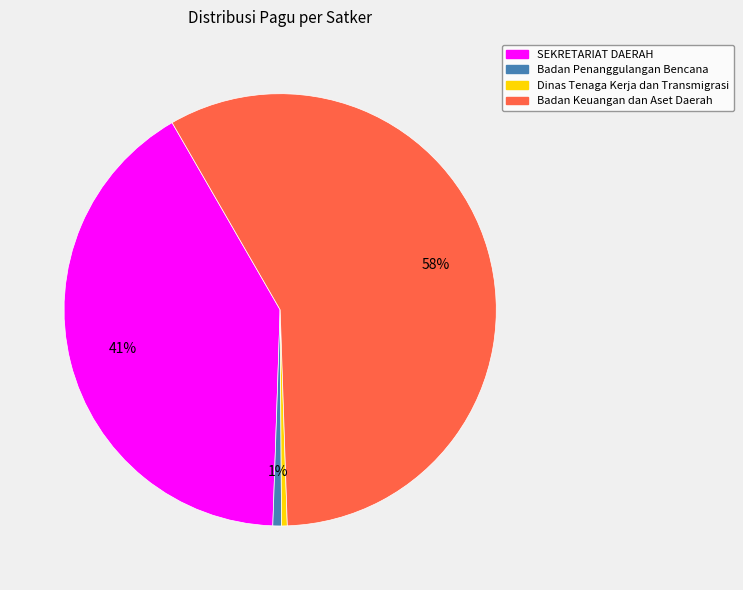

Which has a higher value, SEKRETARIAT DAERAH or Badan Keuangan dan Aset Daerah?

Badan Keuangan dan Aset Daerah